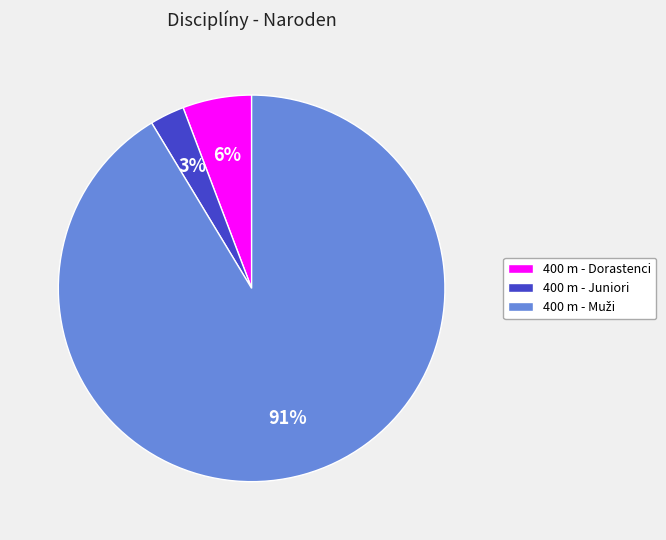

Approximately how many times larger is the value at 400 m - Juniori compared to 400 m - Dorastenci?

0.5